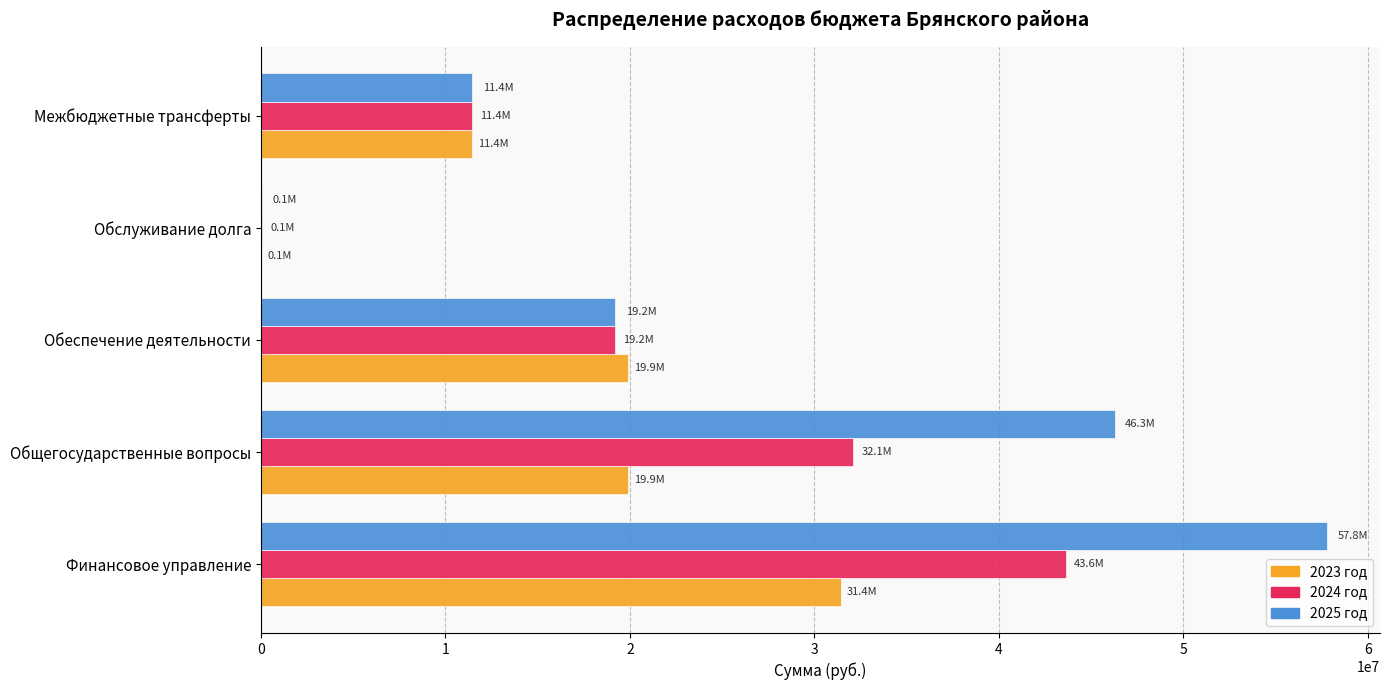

The 2024 год series shows 43617096.0 at Финансовое управление. True or false?

True